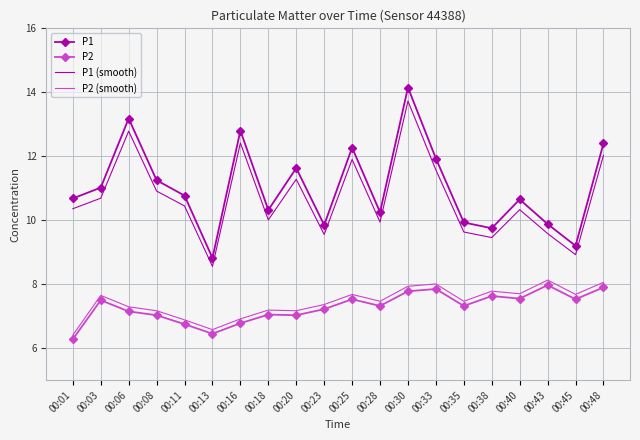

The P2 series shows 3.1 at 00:30. True or false?

False